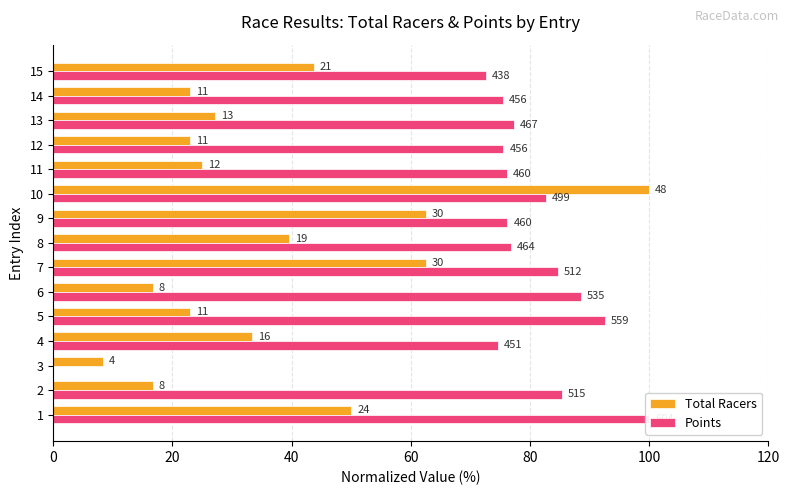

Between 5 and 9, which series saw the biggest shift?

Total Racers